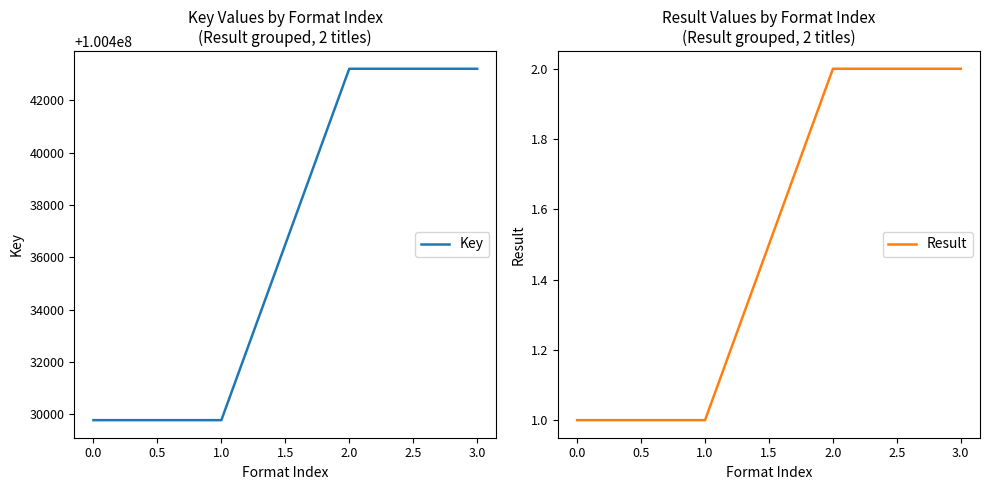

The value of Result at 2.0 is 1. True or false?

False